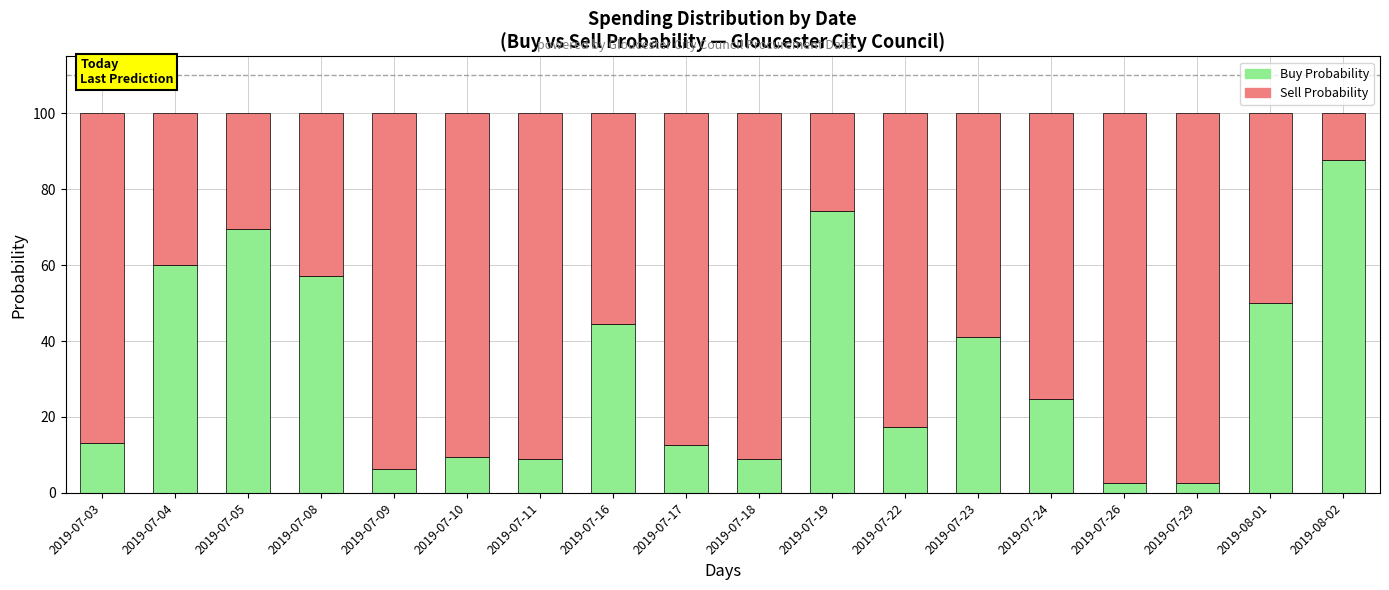

What is the total value across all series at 2019-07-16?

100.0